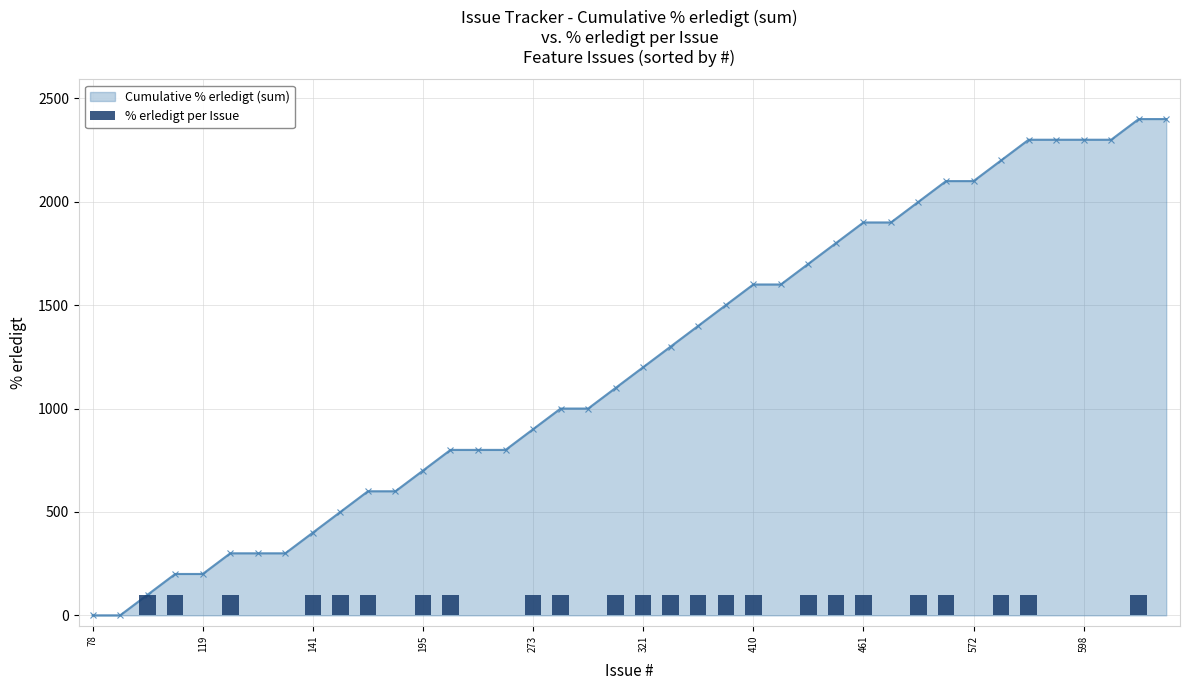

What is the label of the 36th bar from the right?

119